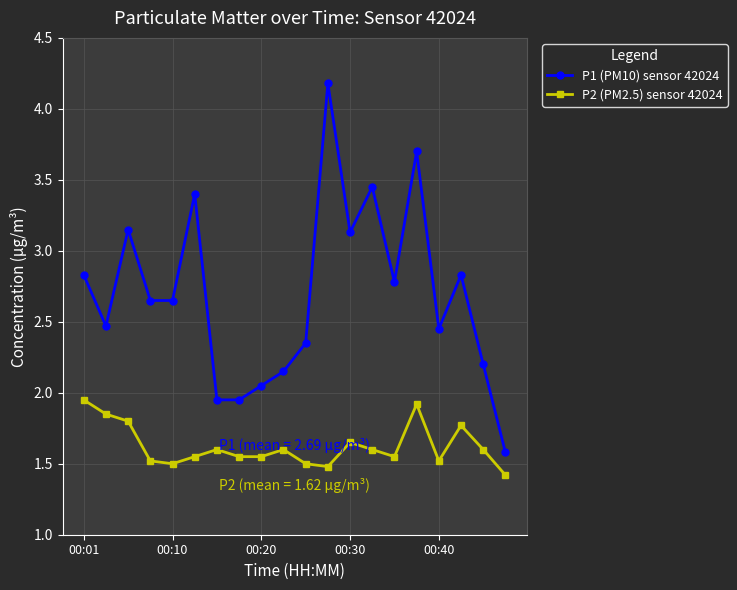

Count the number of categories in the chart.

20